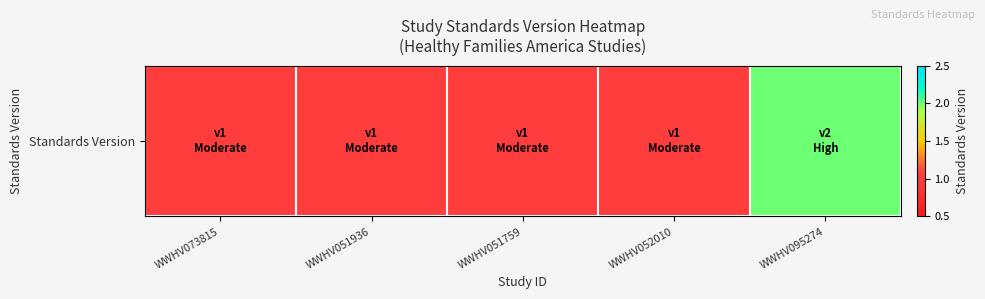

Reading left to right, transcribe all the data shown in this chart.

1	1	1	1	2